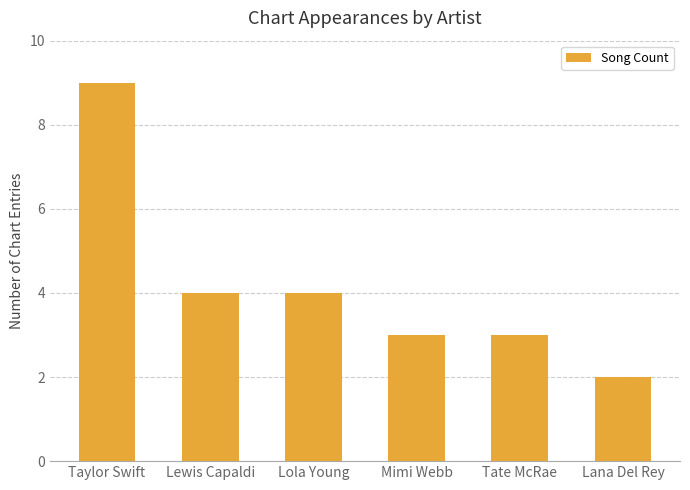

Which category has the lowest value across all series?

Lana Del Rey